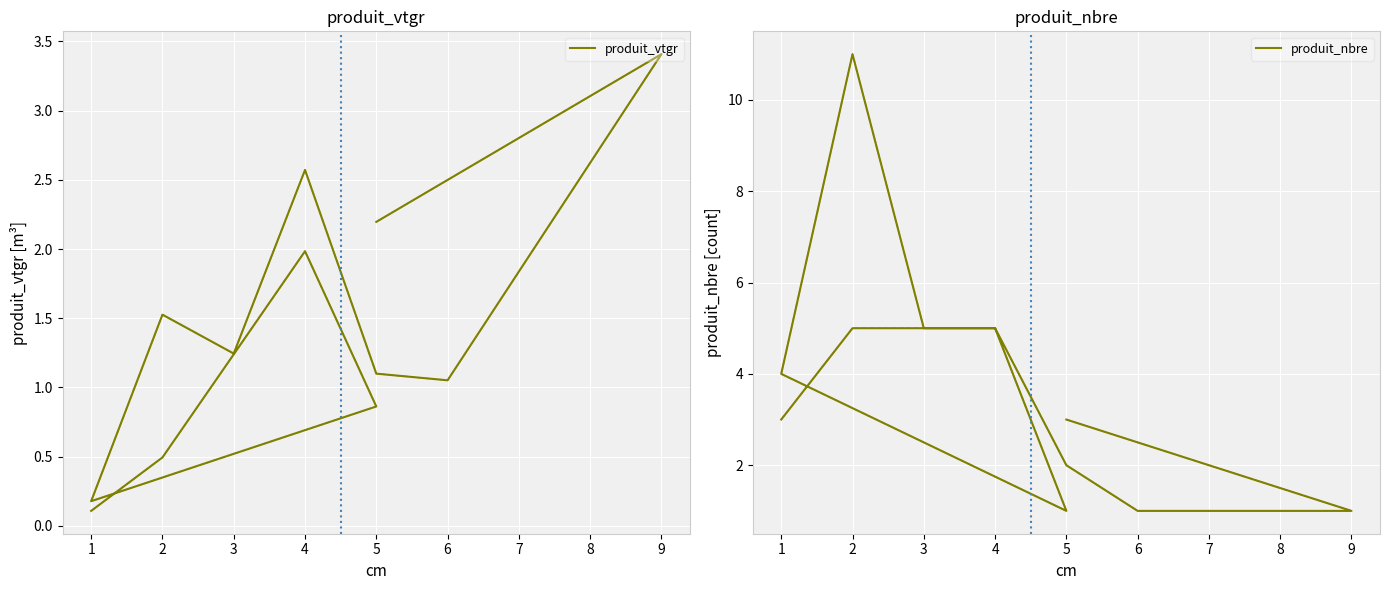

What is the minimum value shown in the chart?

0.1